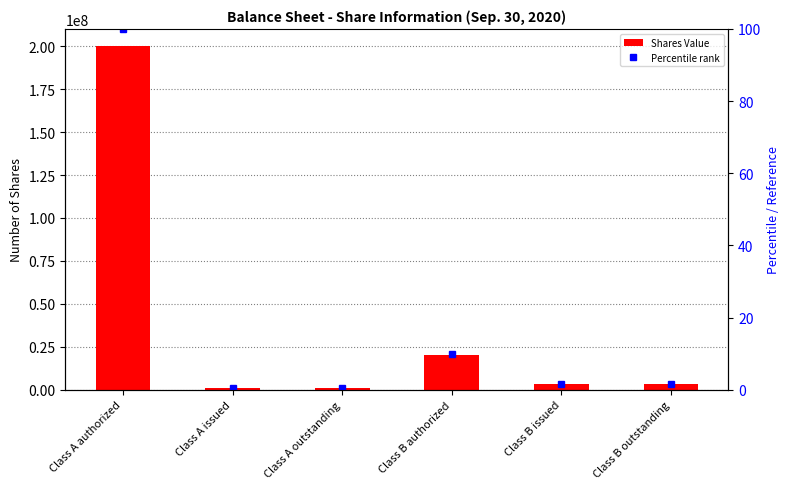

What is the total value across all series at Class B authorized?

20000010.0